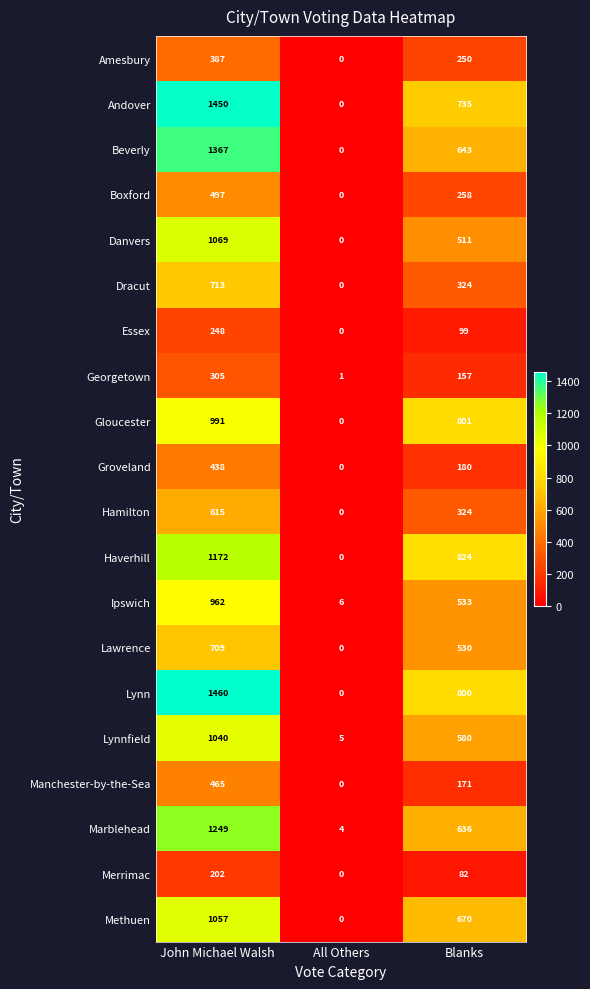

At which category does the chart reach its peak across all series?

John Michael Walsh